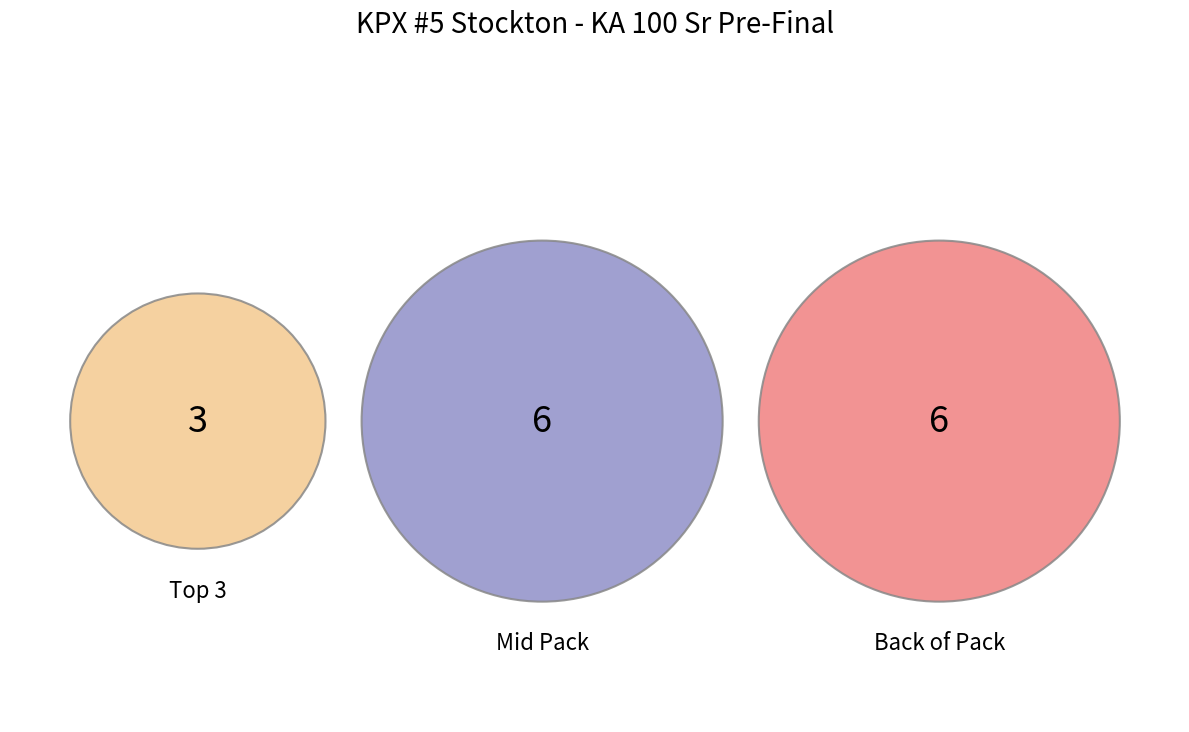

Is there any slice that represents more than half of the pie?

No